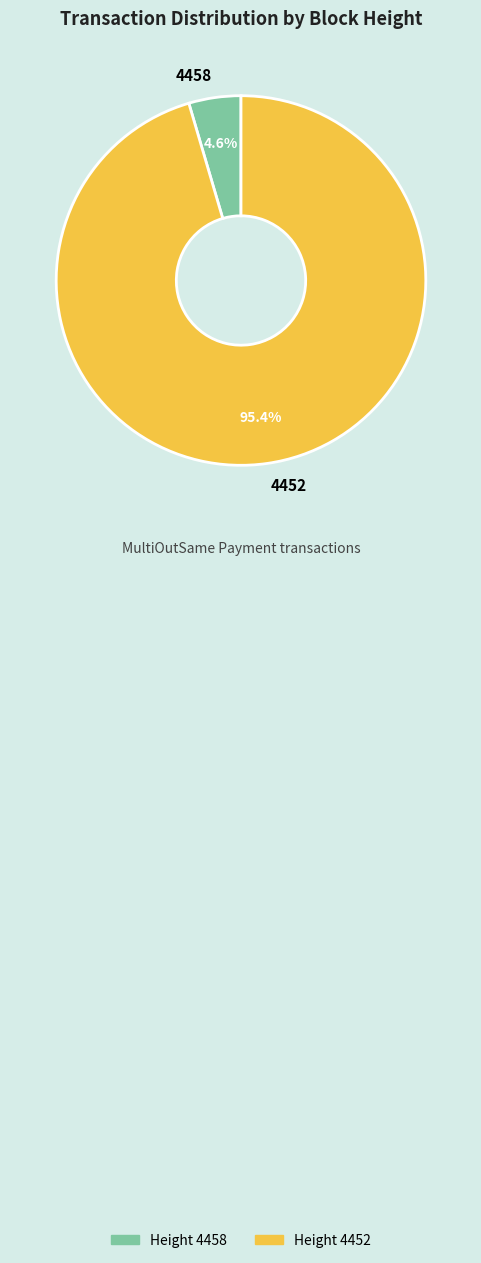

Which slice is the smallest?

Height 4458